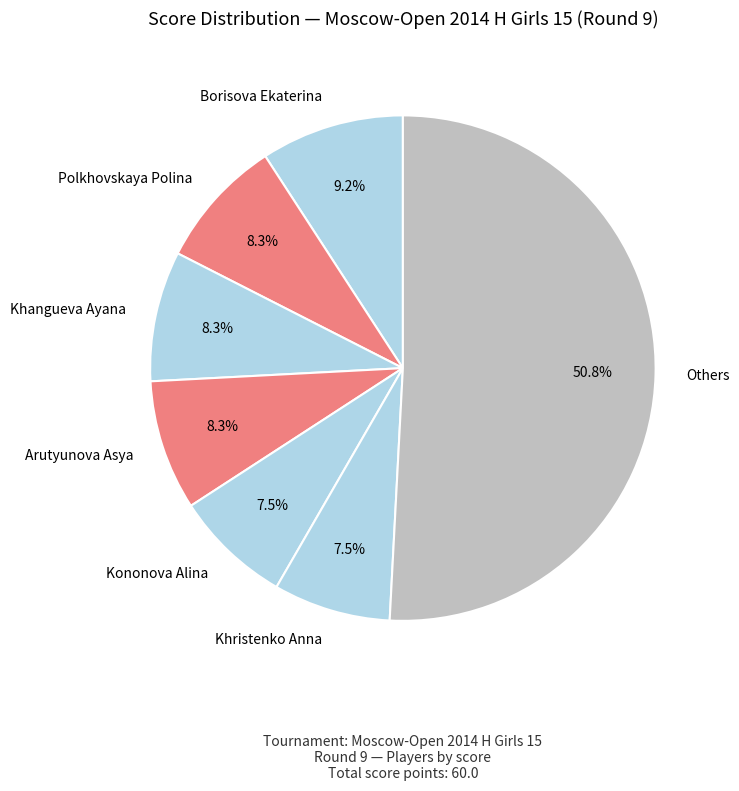

Is there any slice that represents more than half of the pie?

Yes